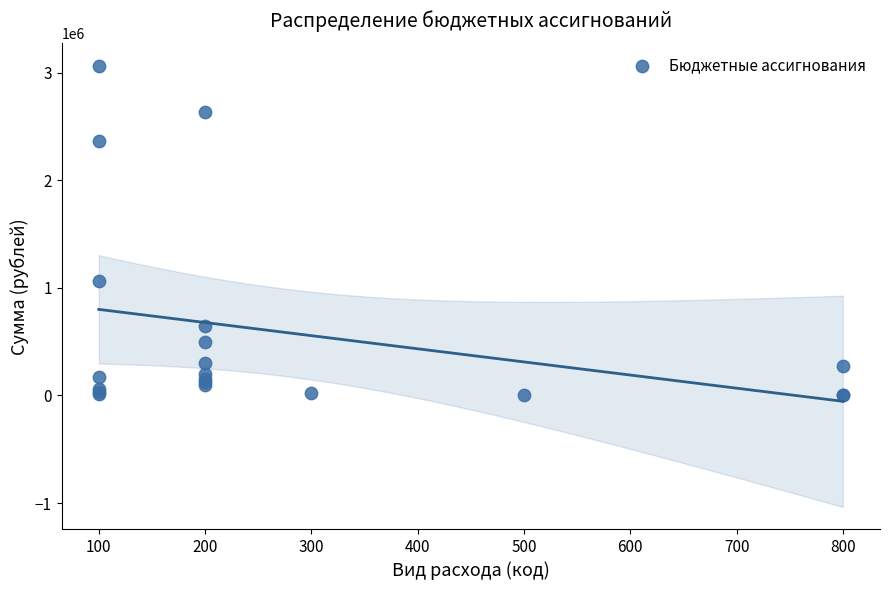

What Y value in the scatter plot is closest to 1533750?

1062205